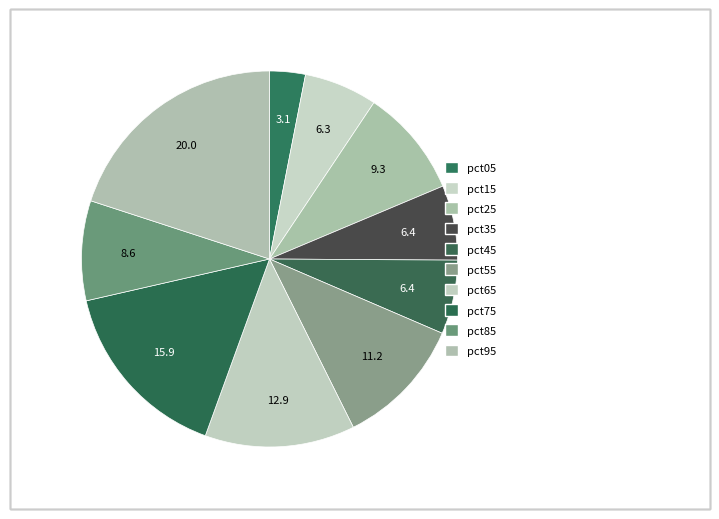

Which slice is the largest?

pct95